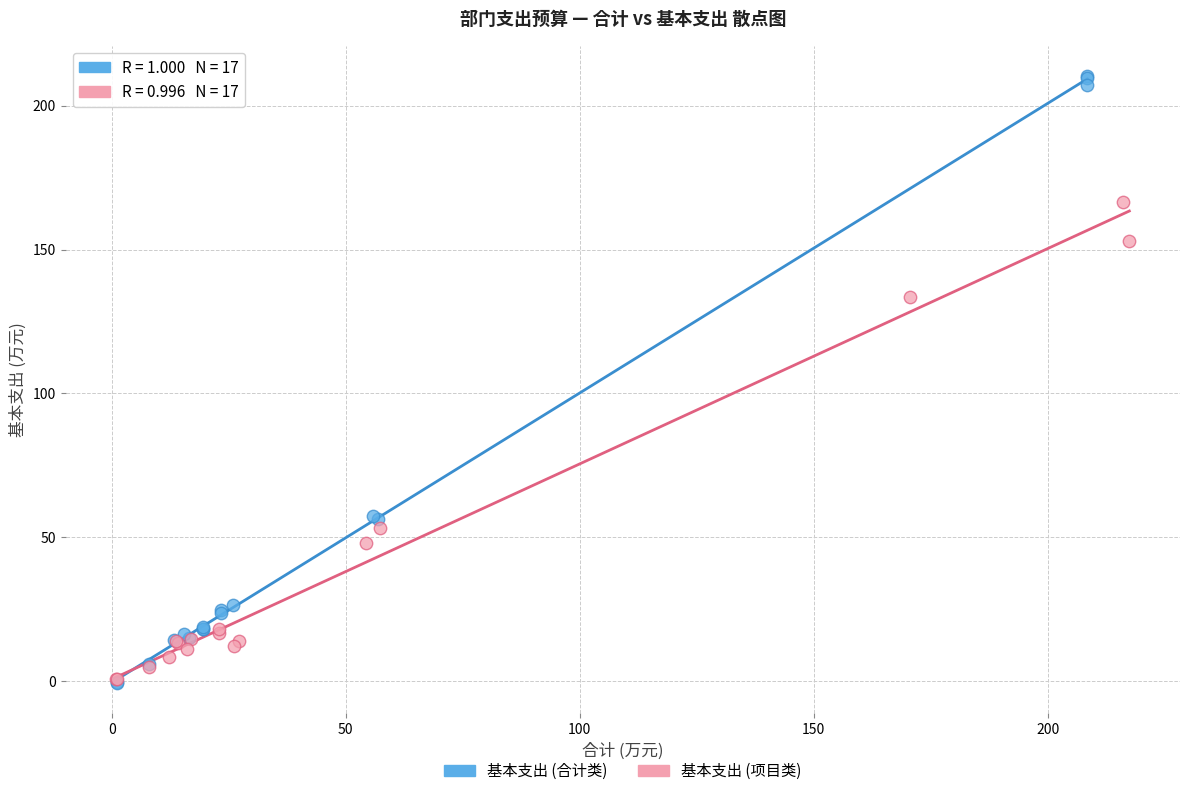

Which series reaches the maximum Y coordinate?

基本支出 (合计类)